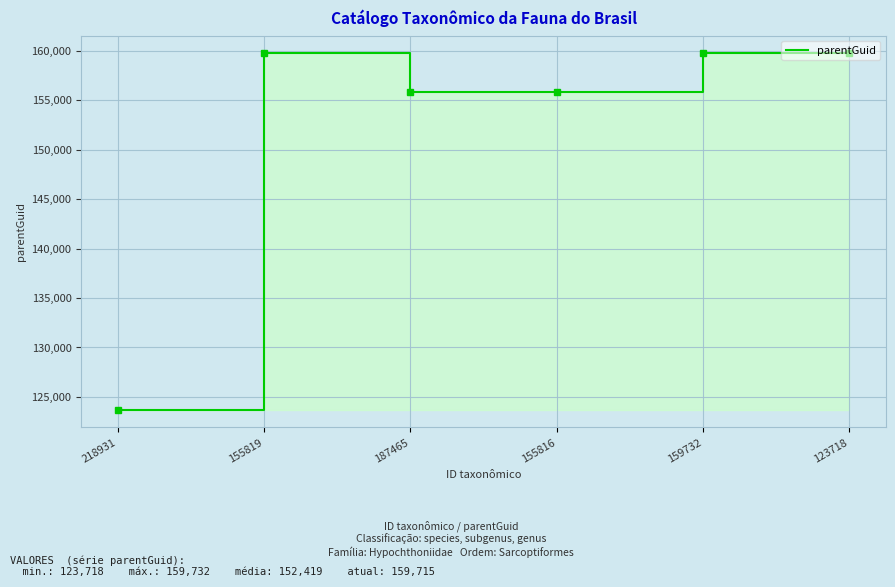

At which category does the chart reach its peak across all series?

155819